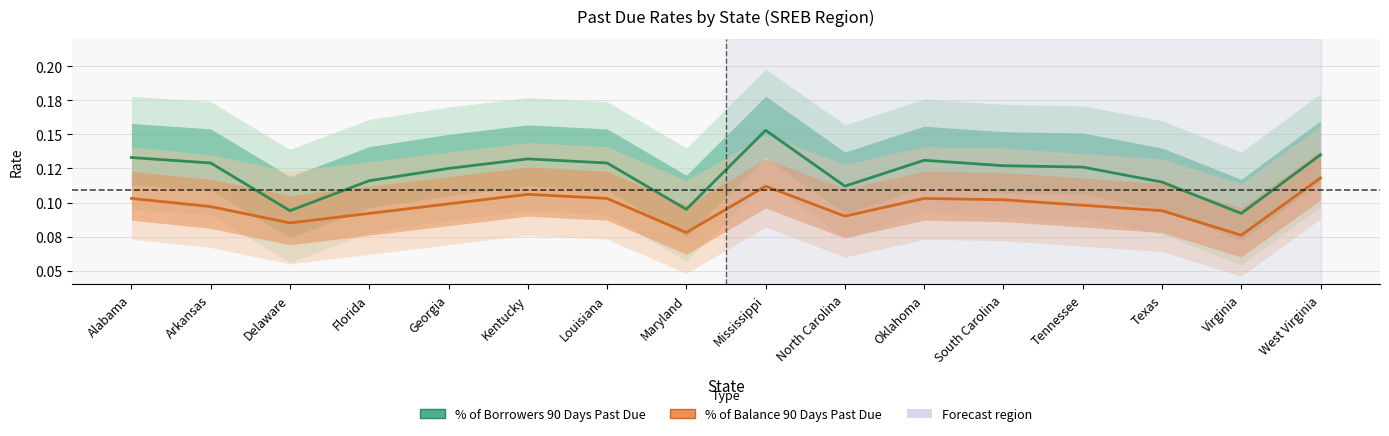

The value of % of Balance 90 Days Past Due at Tennessee is 0.1. True or false?

False